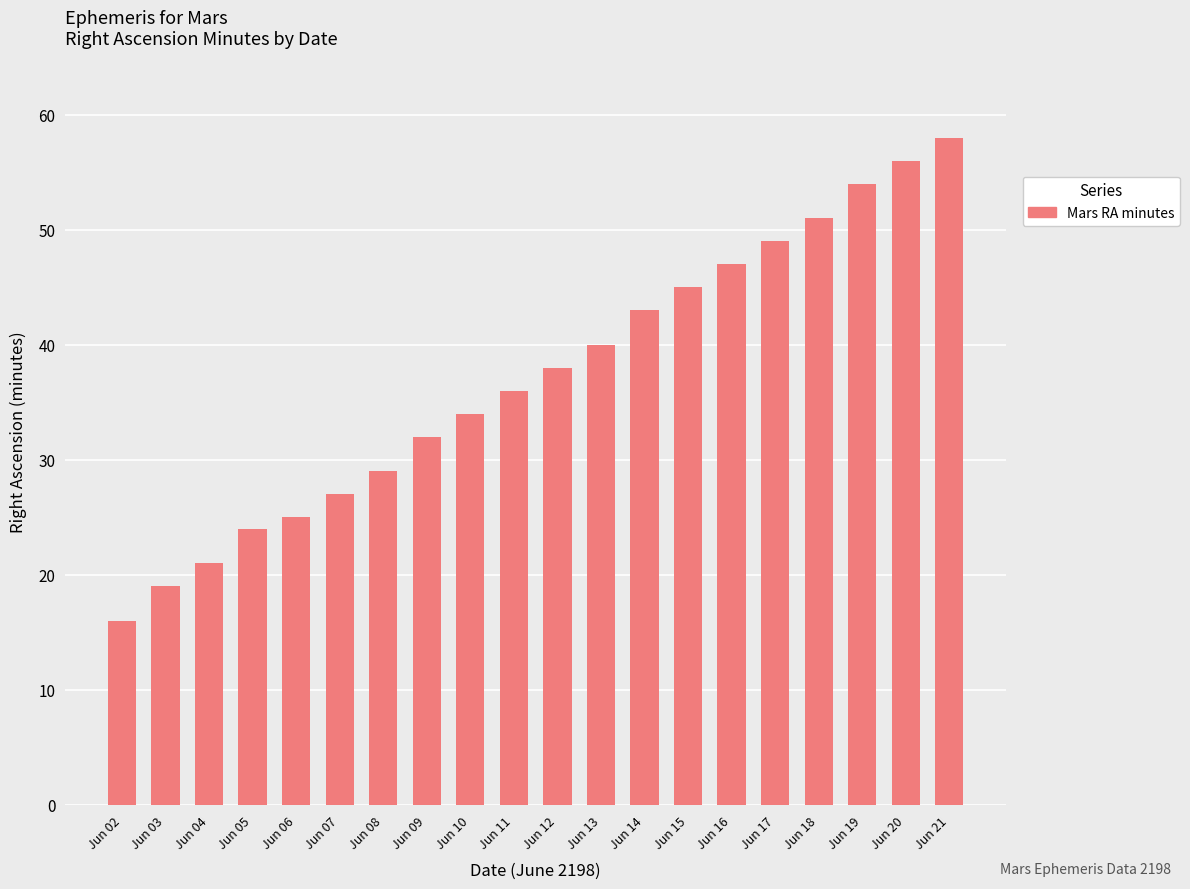

The chart shows a value of 21 at Jun 09. True or false?

False